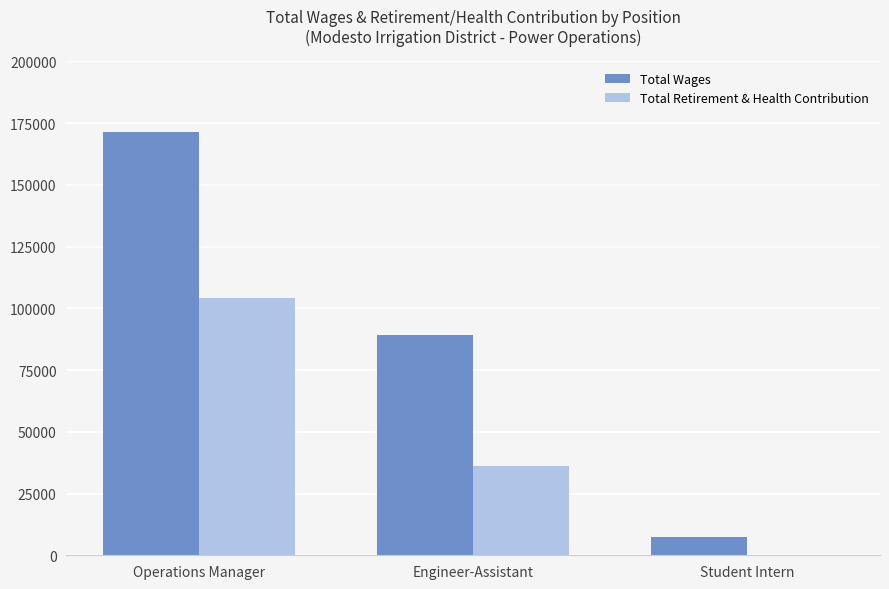

Which series has the widest spread of values?

Total Wages